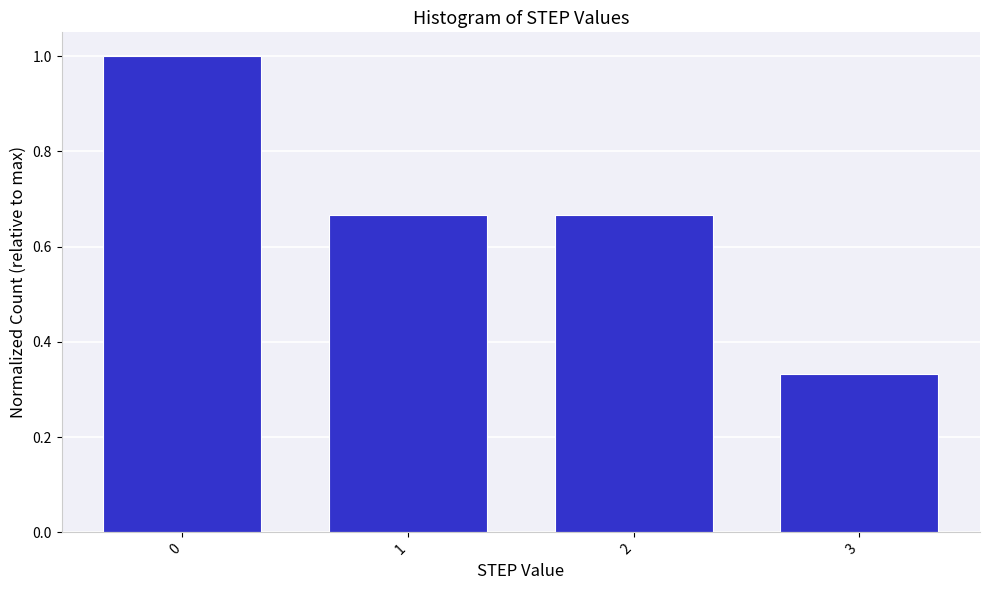

Which category has the lowest value across all series?

3